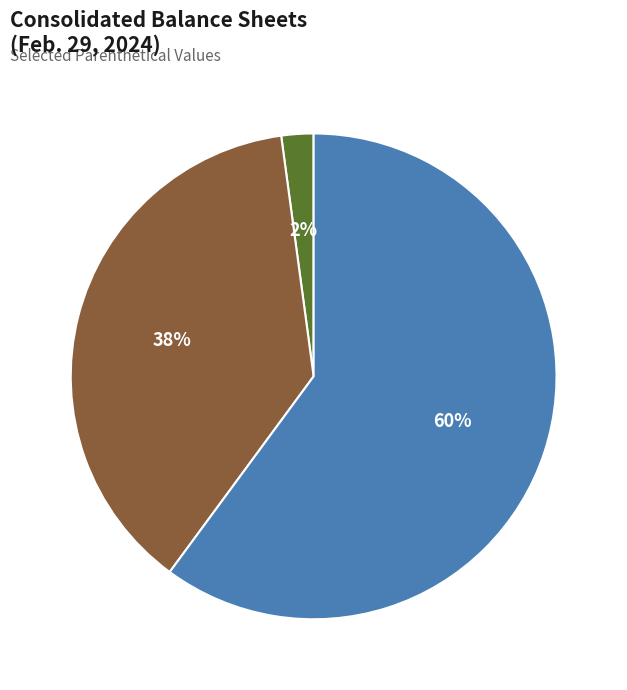

To the nearest percent, what is the average slice percentage?

33%